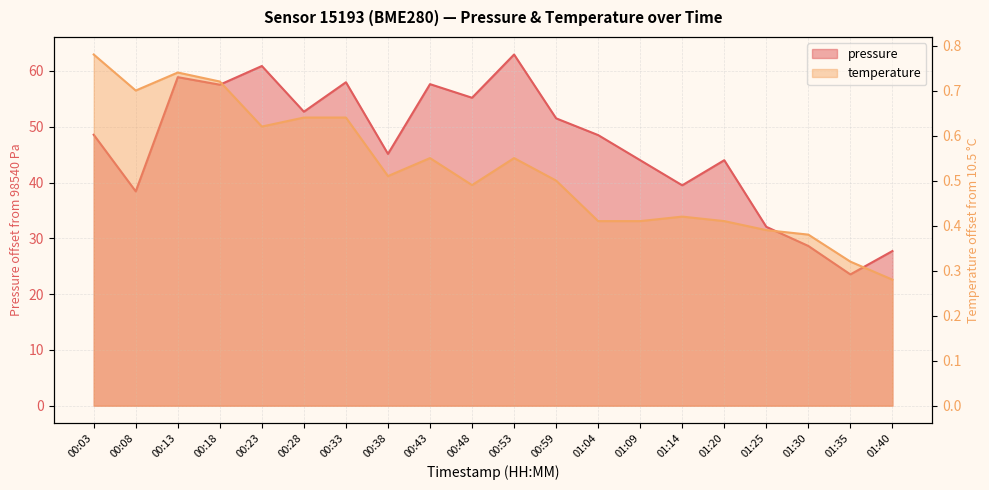

List the labels in order of pressure value, smallest first.

01:35, 01:40, 01:30, 01:25, 00:08, 01:14, 01:09, 01:20, 00:38, 01:04, 00:03, 00:59, 00:28, 00:48, 00:18, 00:43, 00:33, 00:13, 00:23, 00:53